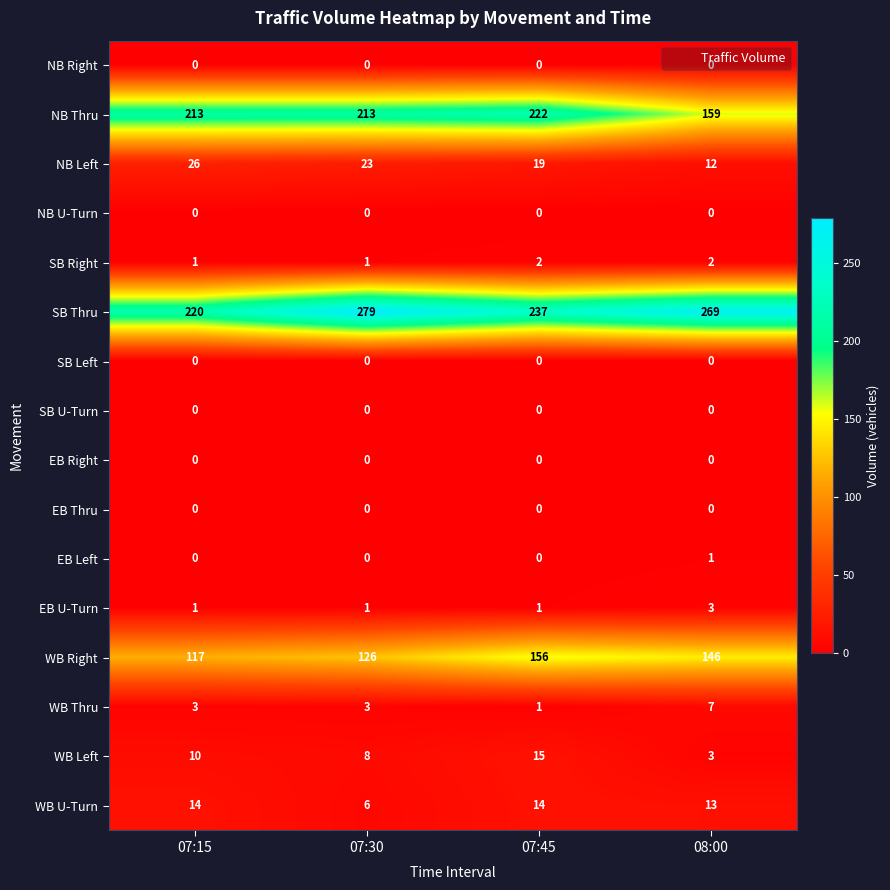

What is the spread (max minus min) of values at 07:30?

279